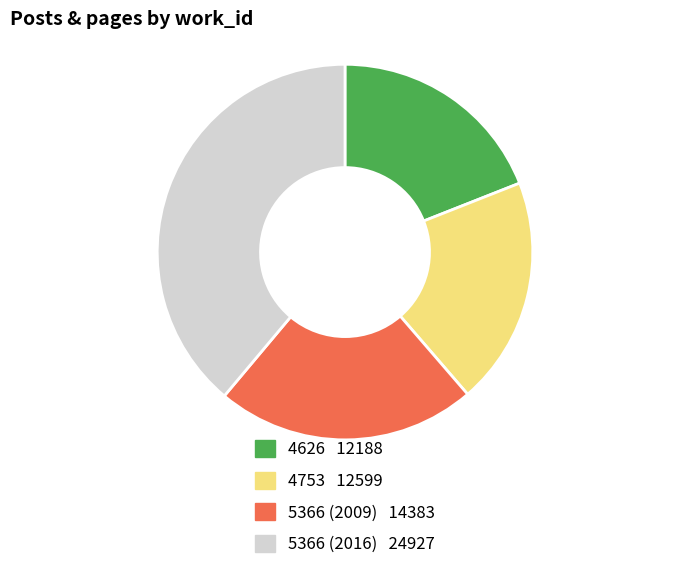

Which has a higher value, 5366 (2016) or 4753?

5366 (2016)